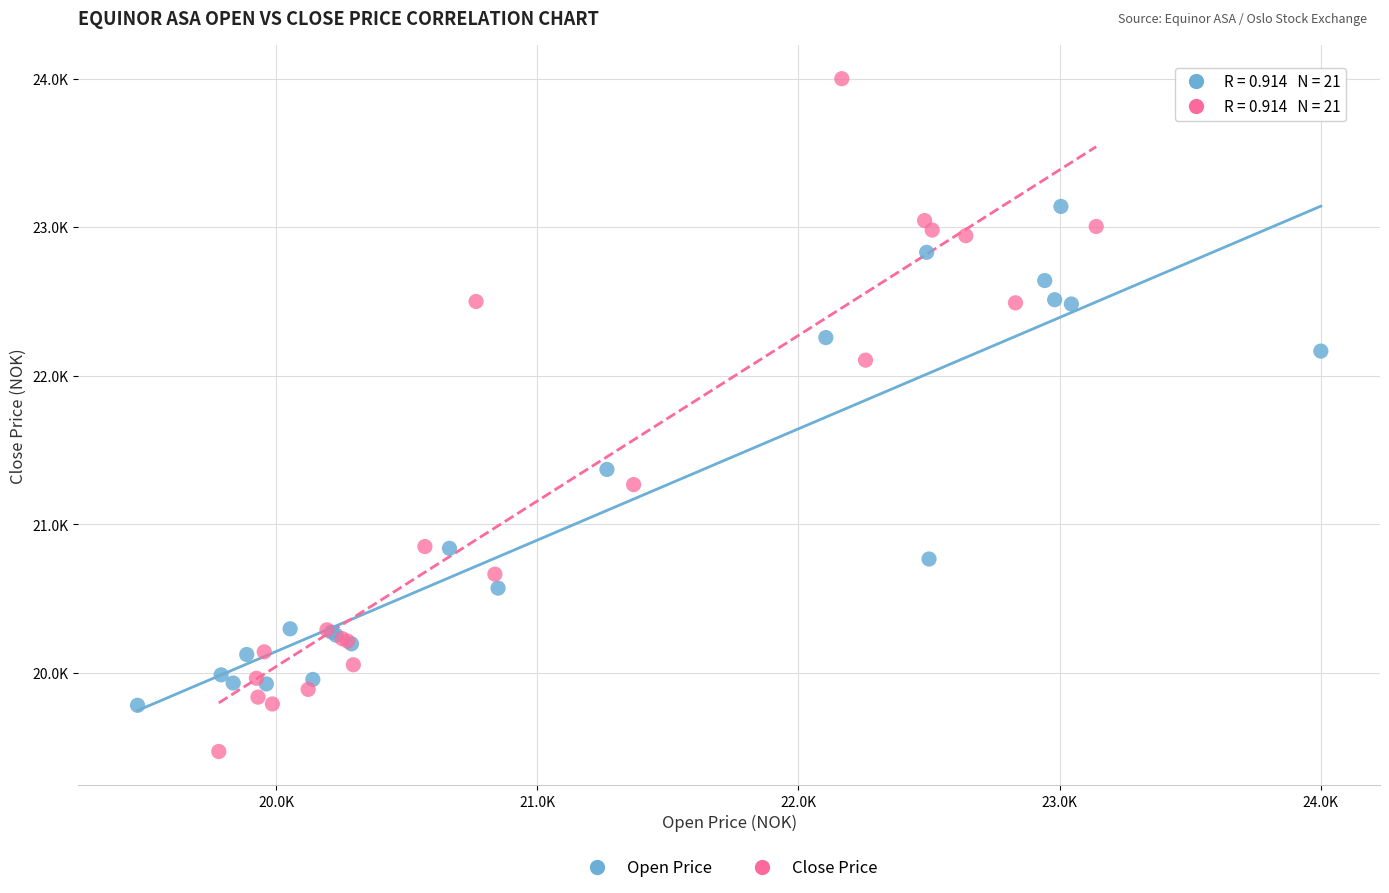

Which series contains the highest Y value?

Close Price